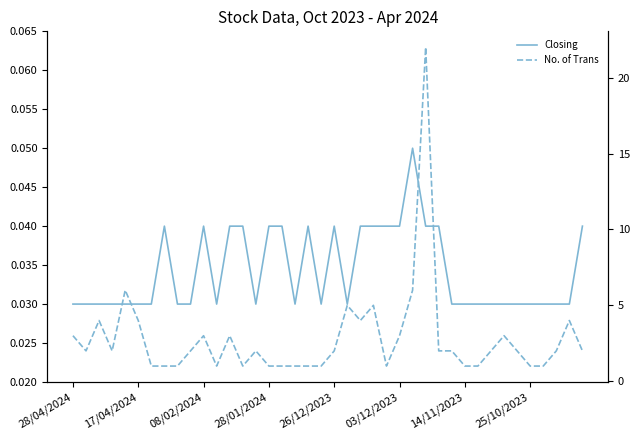

What is the label of the 22nd point from the left?

21